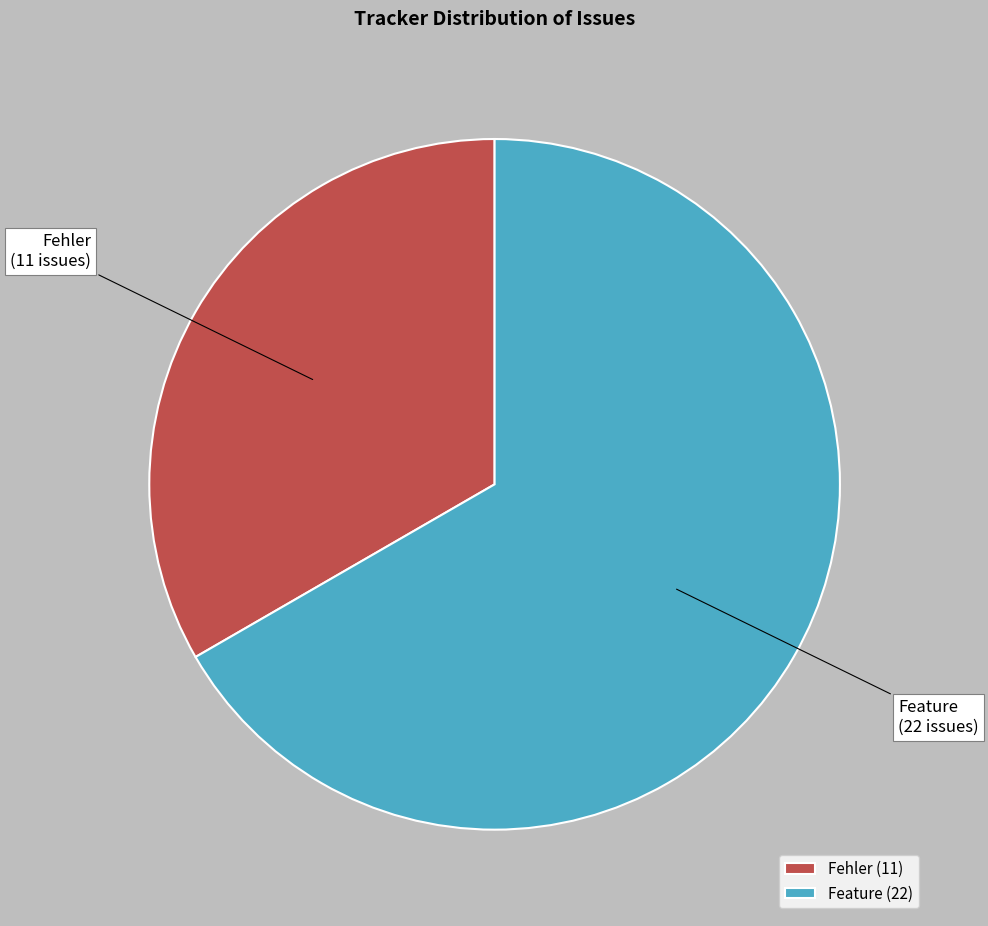

The Fehler slice represents 48% of the pie. True or false?

False